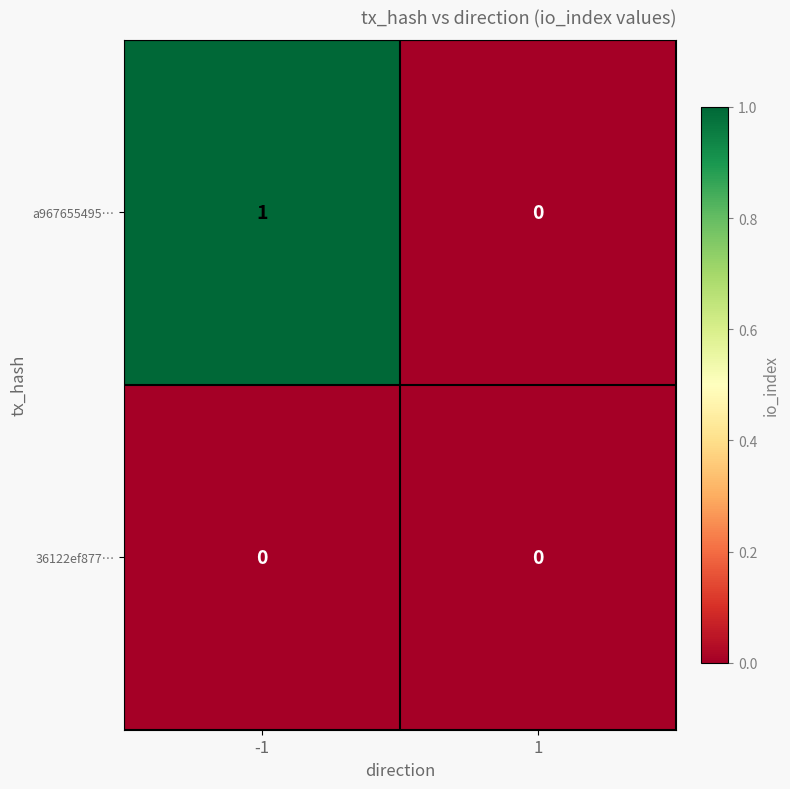

How many data points in a967655495… are less than 1?

1